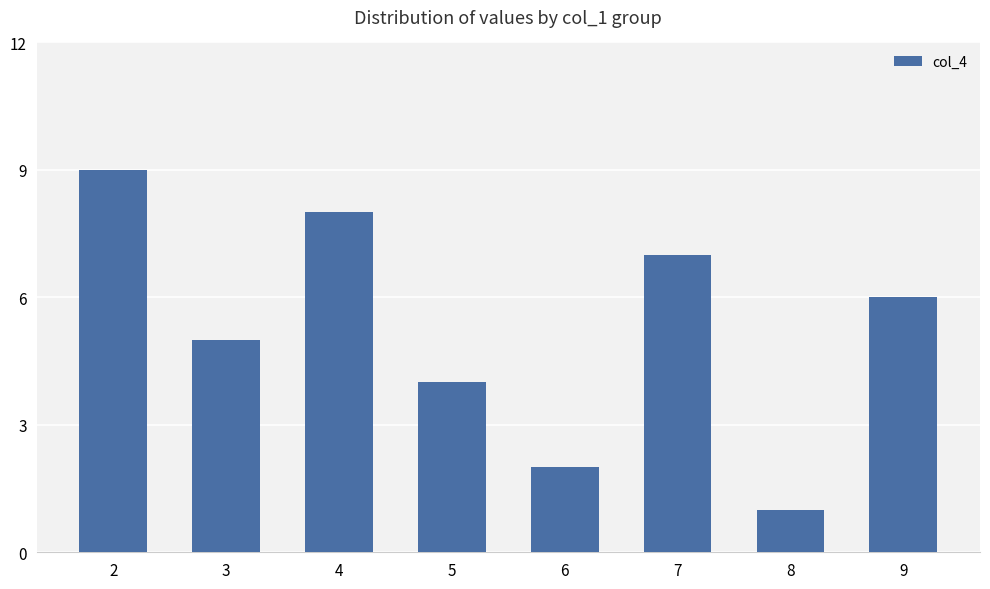

What is the sum of all values?

42